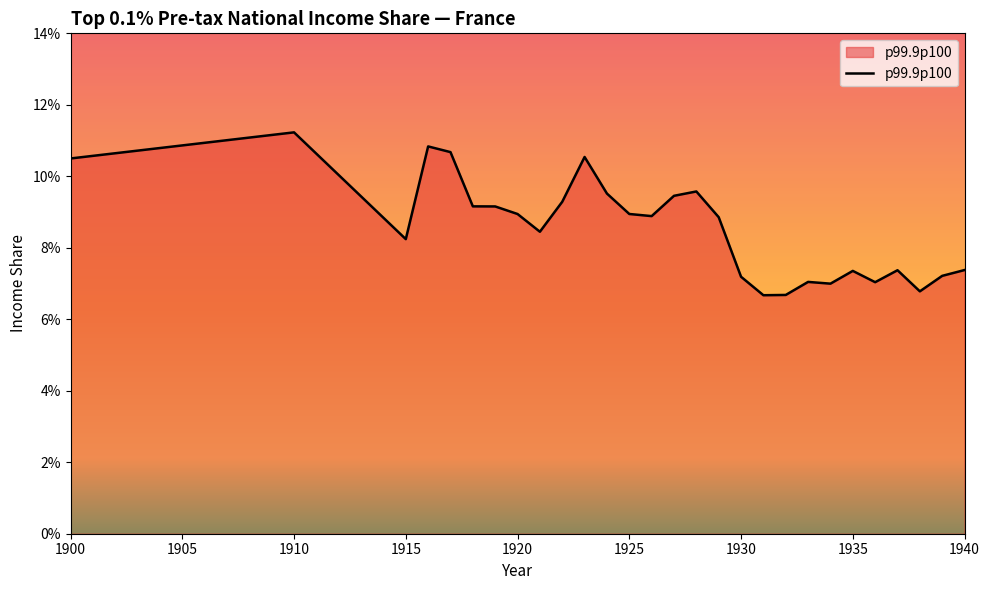

At which label is the value closest to 0?

1931